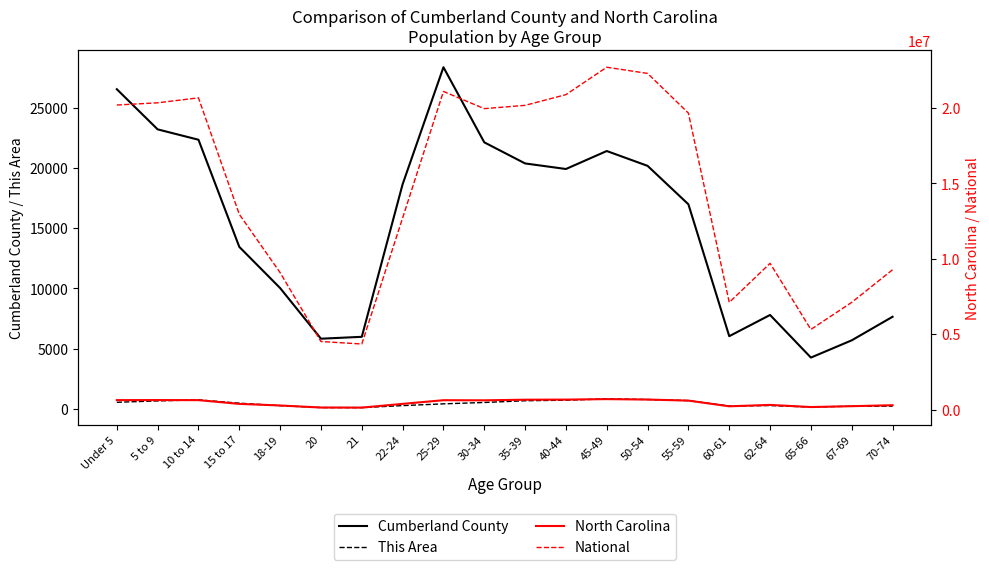

How many values in the National series exceed 19664805?

9